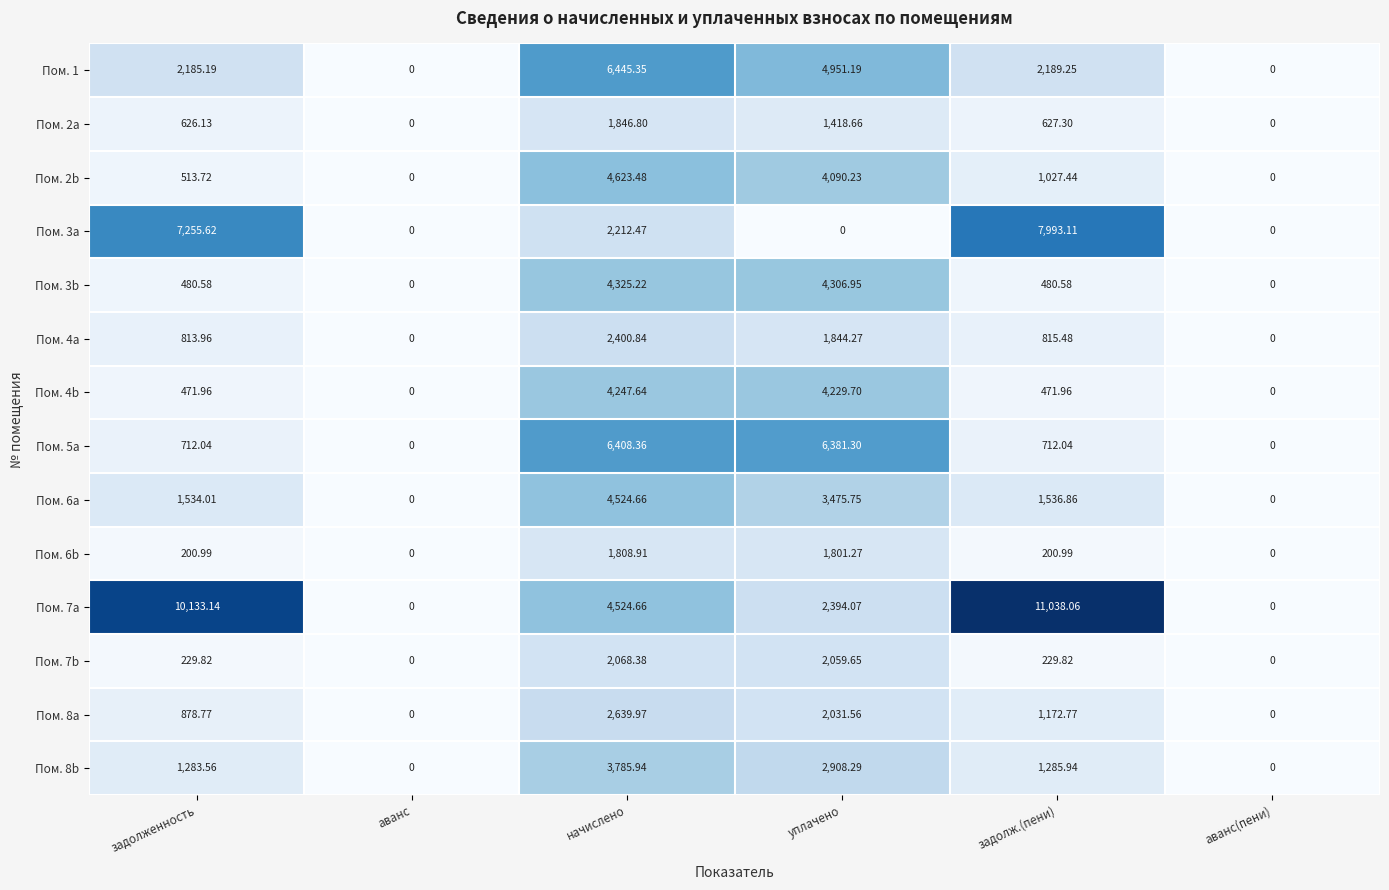

At which category is the sum across all series the highest?

начислено